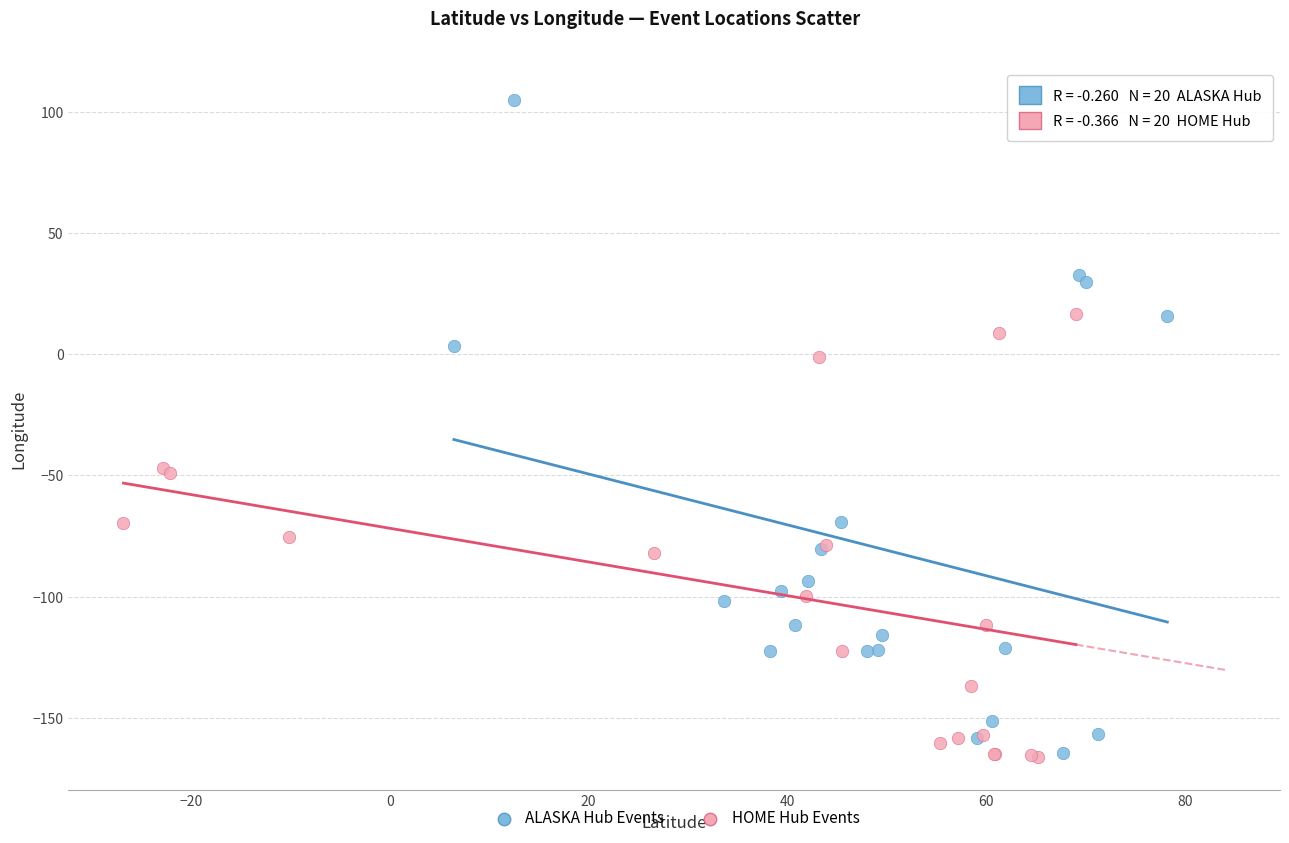

Which series has the widest spread of Y values?

ALASKA Hub Events